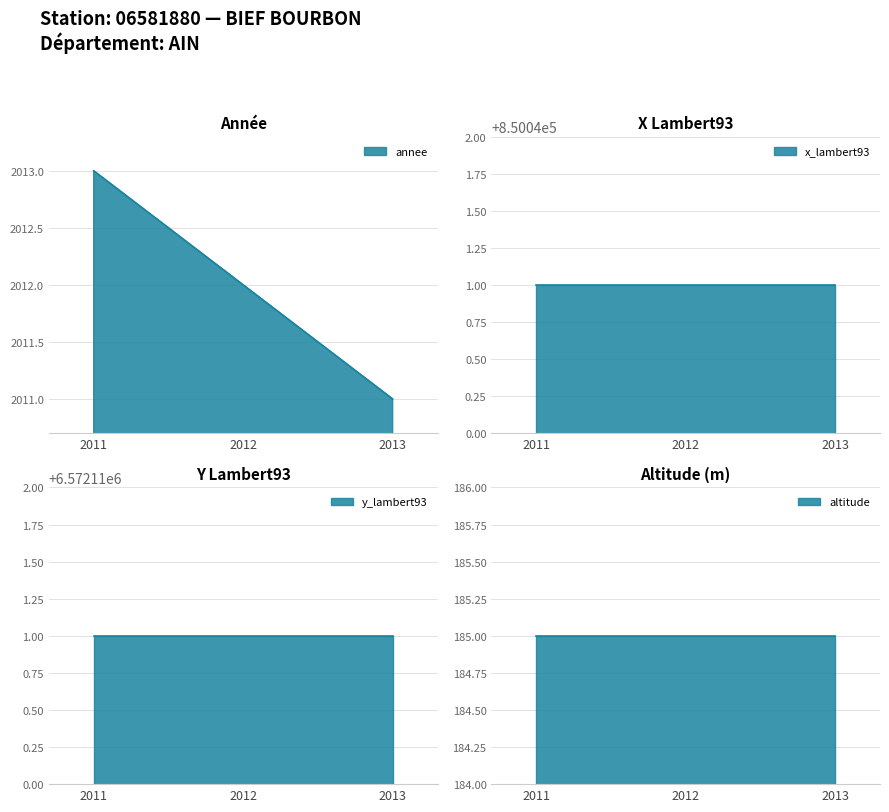

What is the value of the y_lambert93 point at the 1st from the left?

6572111